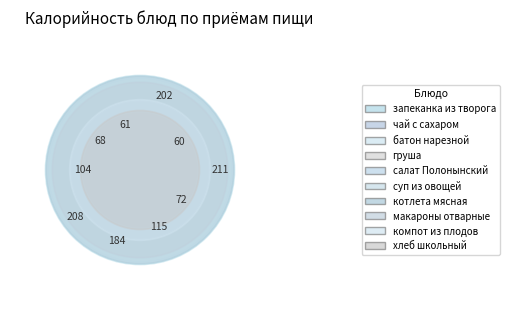

Combined, what portion of the pie is макароны отварные and суп из овощей?

22.4%